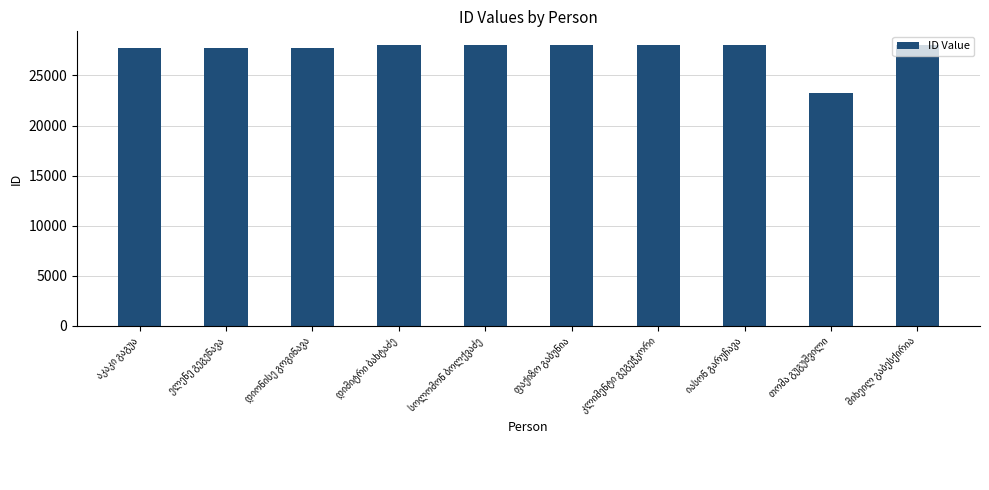

What is the average value?

27448